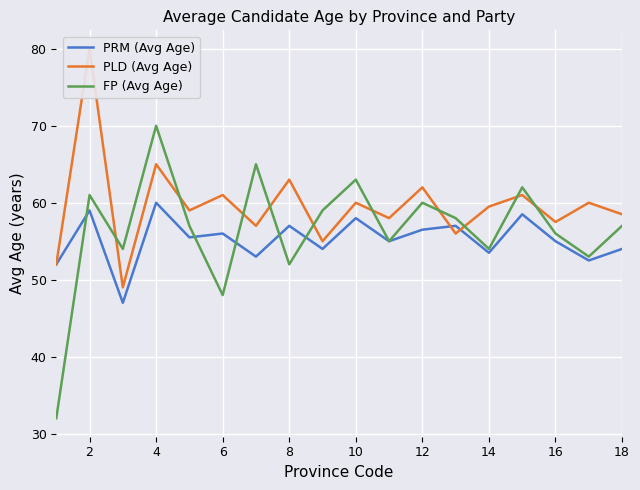

Is it true that PRM (Avg Age) equals 58.0 at 10?

True